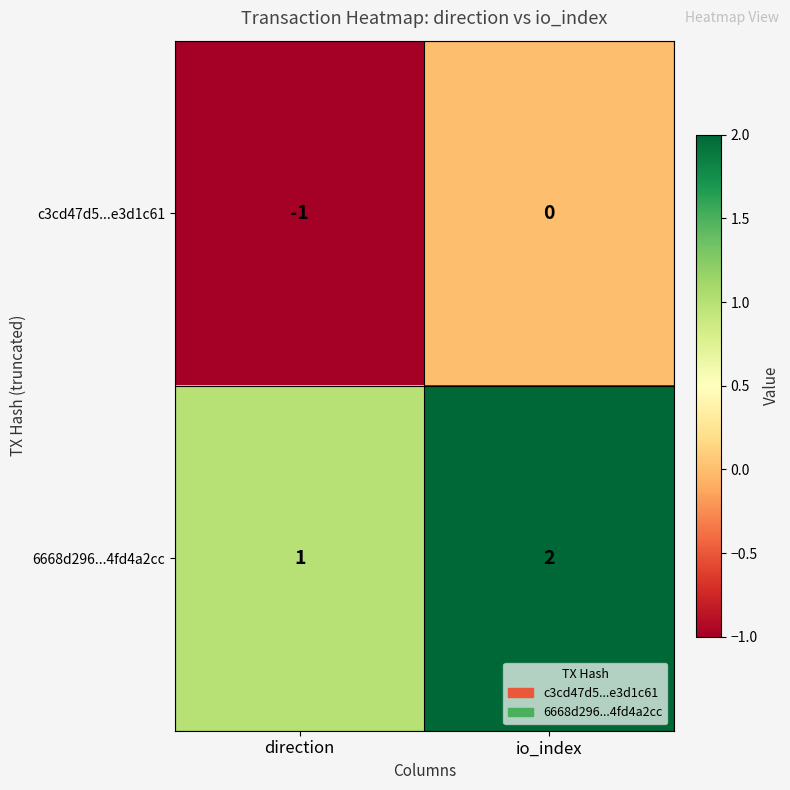

True or false: c3cd47d5...e3d1c61 has a value of -1 at io_index.

False